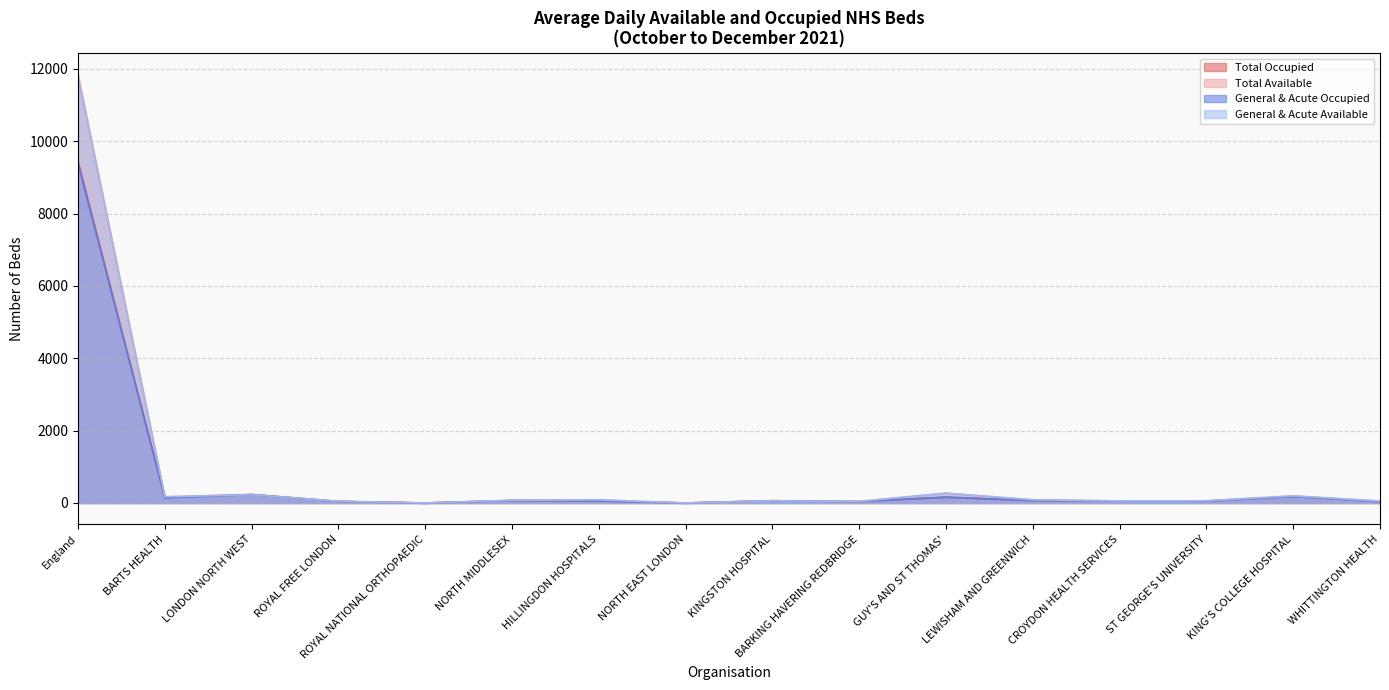

What is the difference between the Total Available values at NORTH EAST LONDON and NORTH MIDDLESEX?

74.8